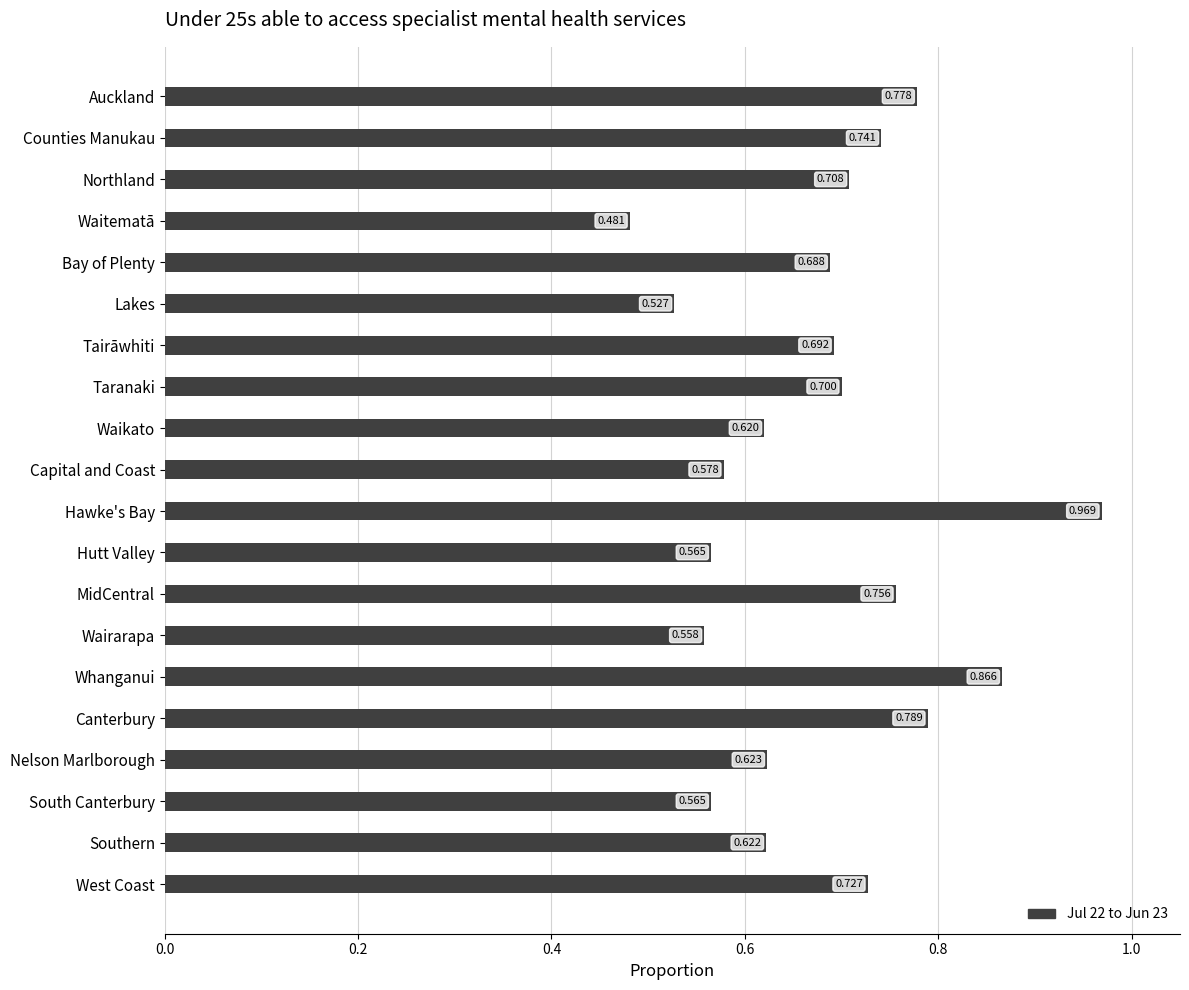

At which label is the value closest to 0?

Waitematā